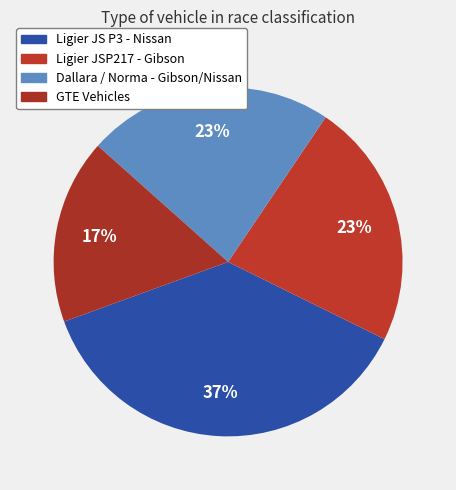

How many slices are in this pie chart?

4